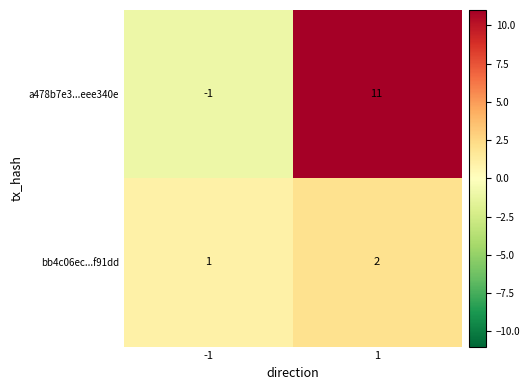

What is the greatest value displayed?

11